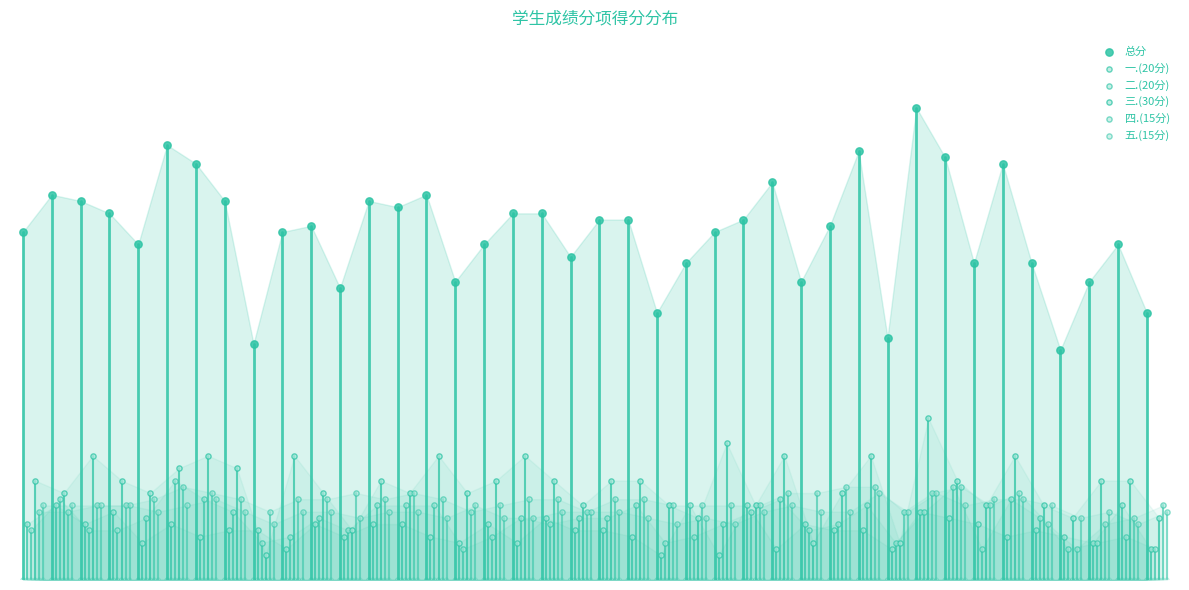

Which series contains the highest Y value?

总分